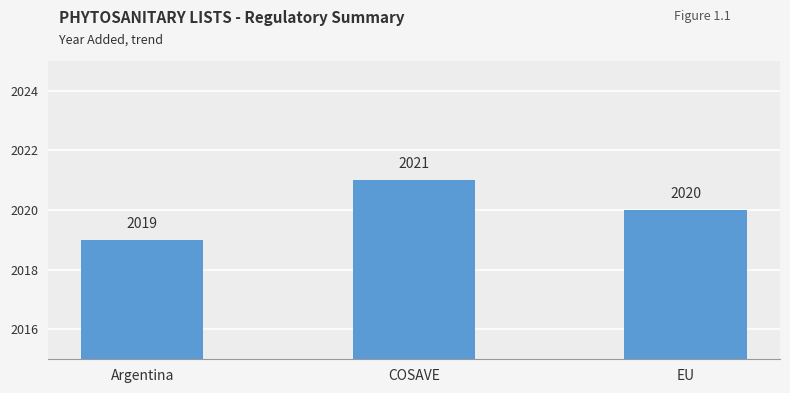

Where does the data first go above 2020?

COSAVE